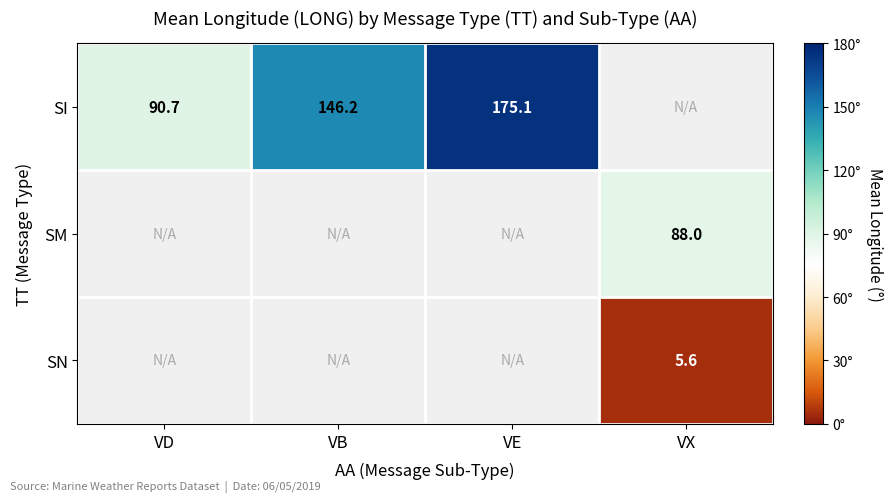

Which has a higher value, VB or VE?

VE